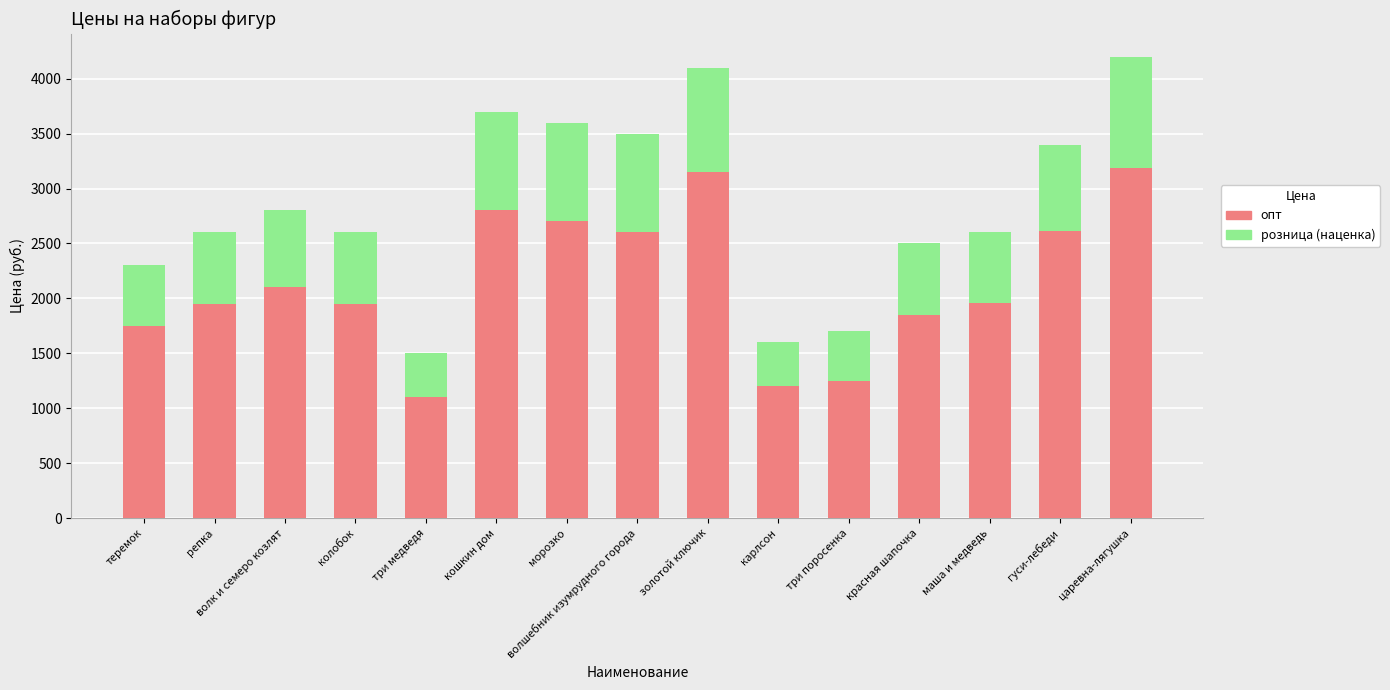

What is the value of the опт bar at the 6th from the left?

2800